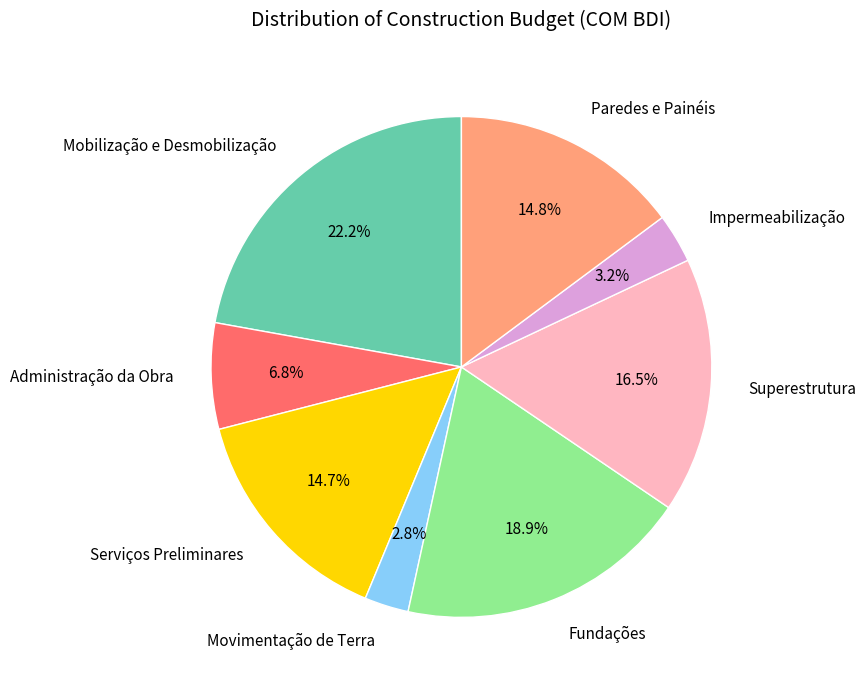

To the nearest percent, what percentage of the pie is Movimentação de Terra?

3%